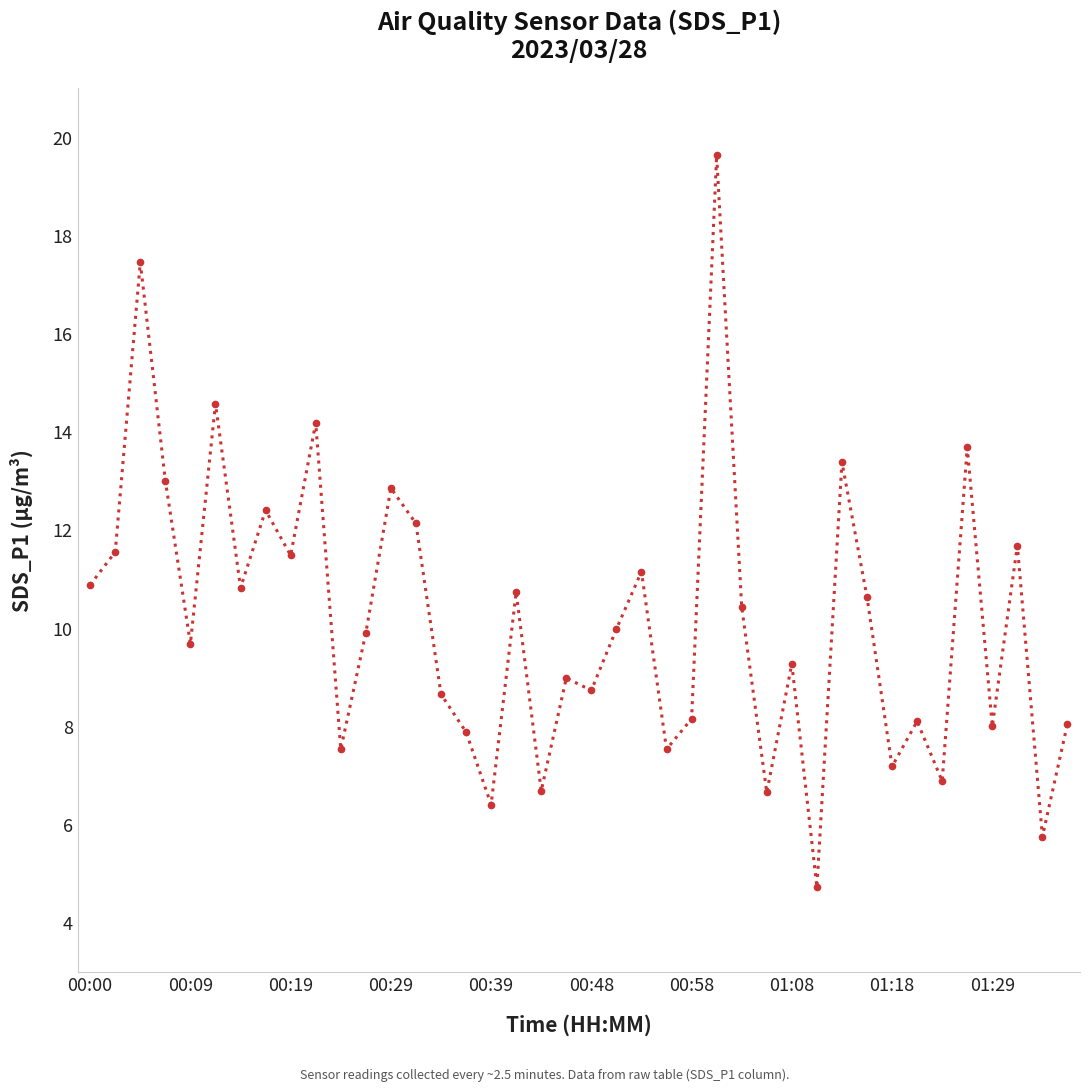

What is the value of the 35th point from the left?

6.9